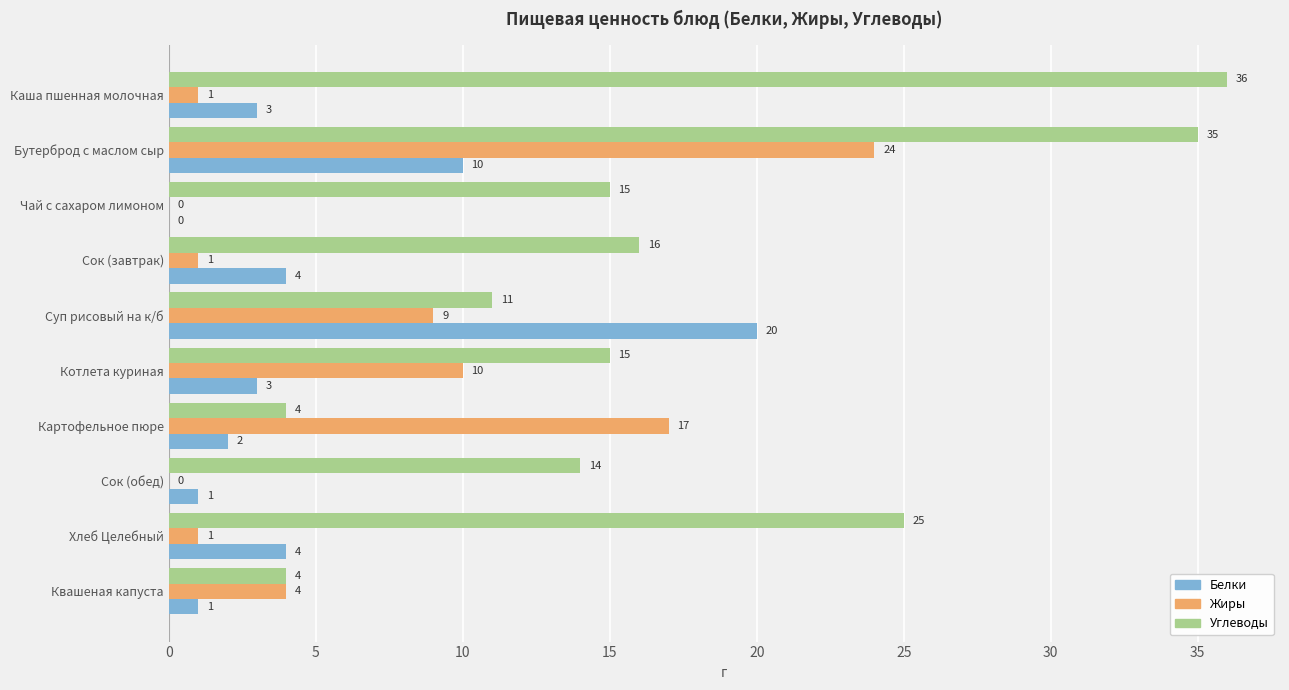

At which label is Жиры closest to 12?

Котлета куриная